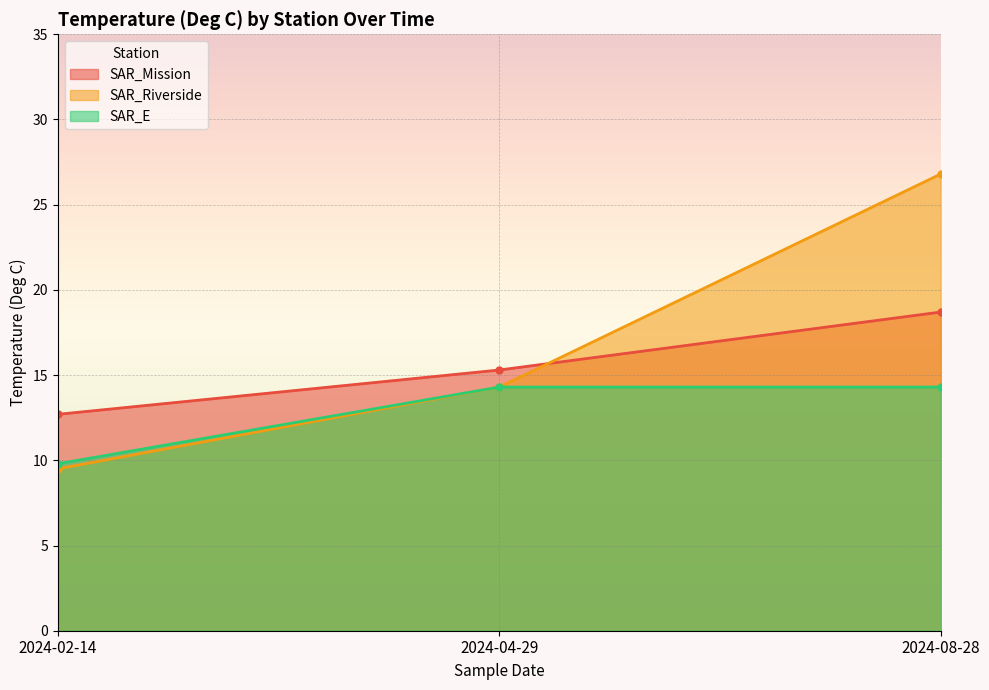

Which series has the widest spread of values?

SAR_Riverside